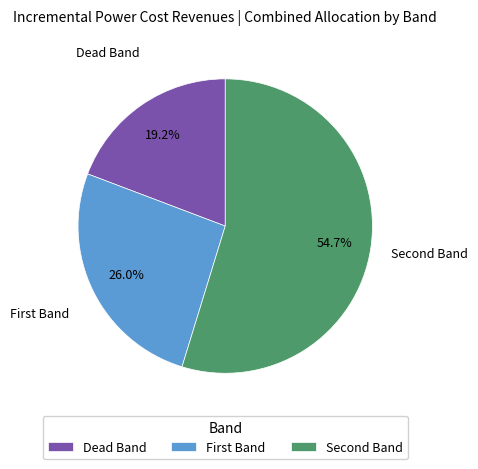

Which slice is the smallest?

Dead Band